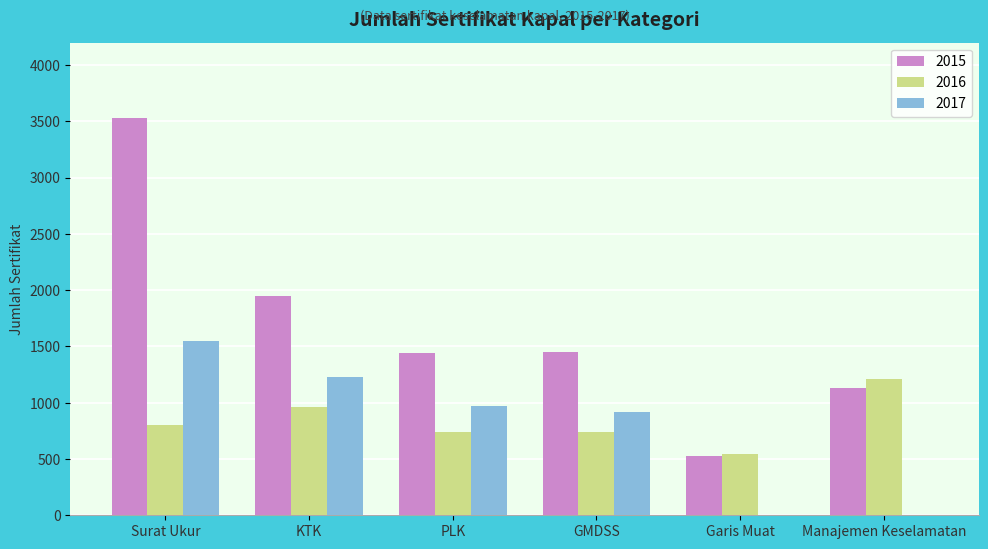

Which series has the largest total across all categories?

2015